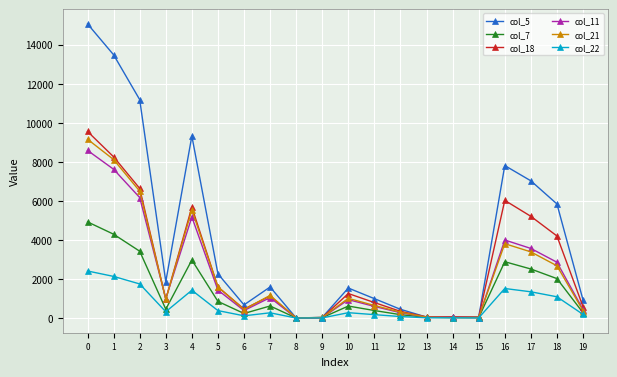

Between which two adjacent categories do col_5 and col_18 first intersect?

7 and 8